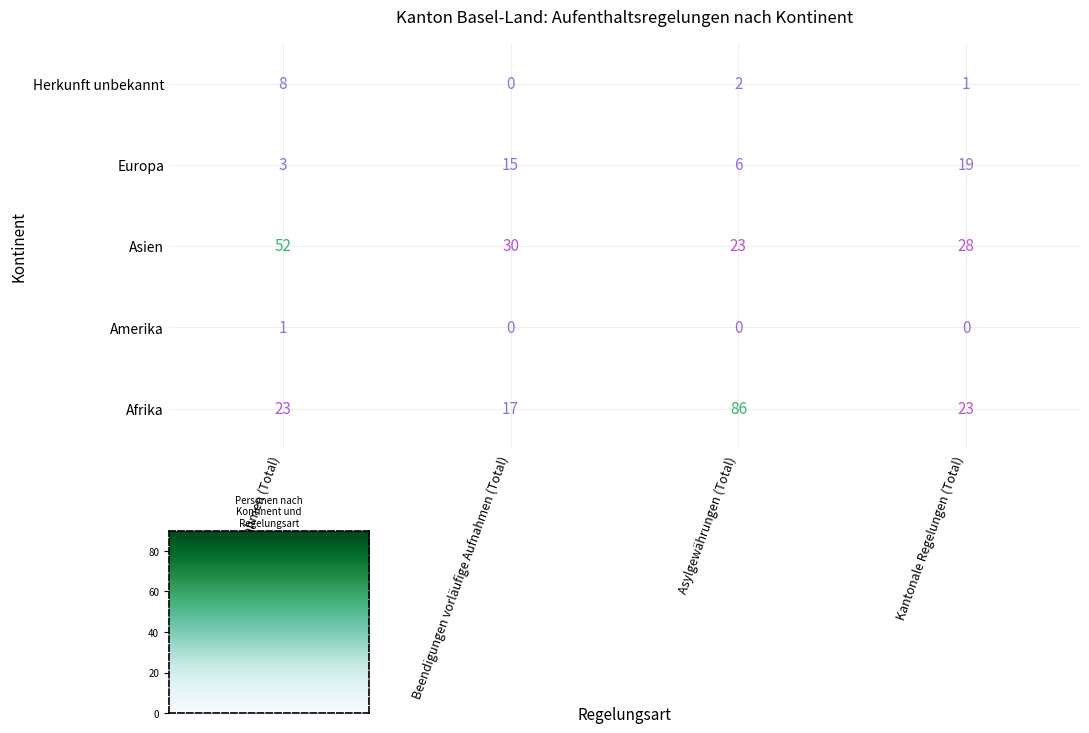

At how many categories does at least one series exceed 60?

1